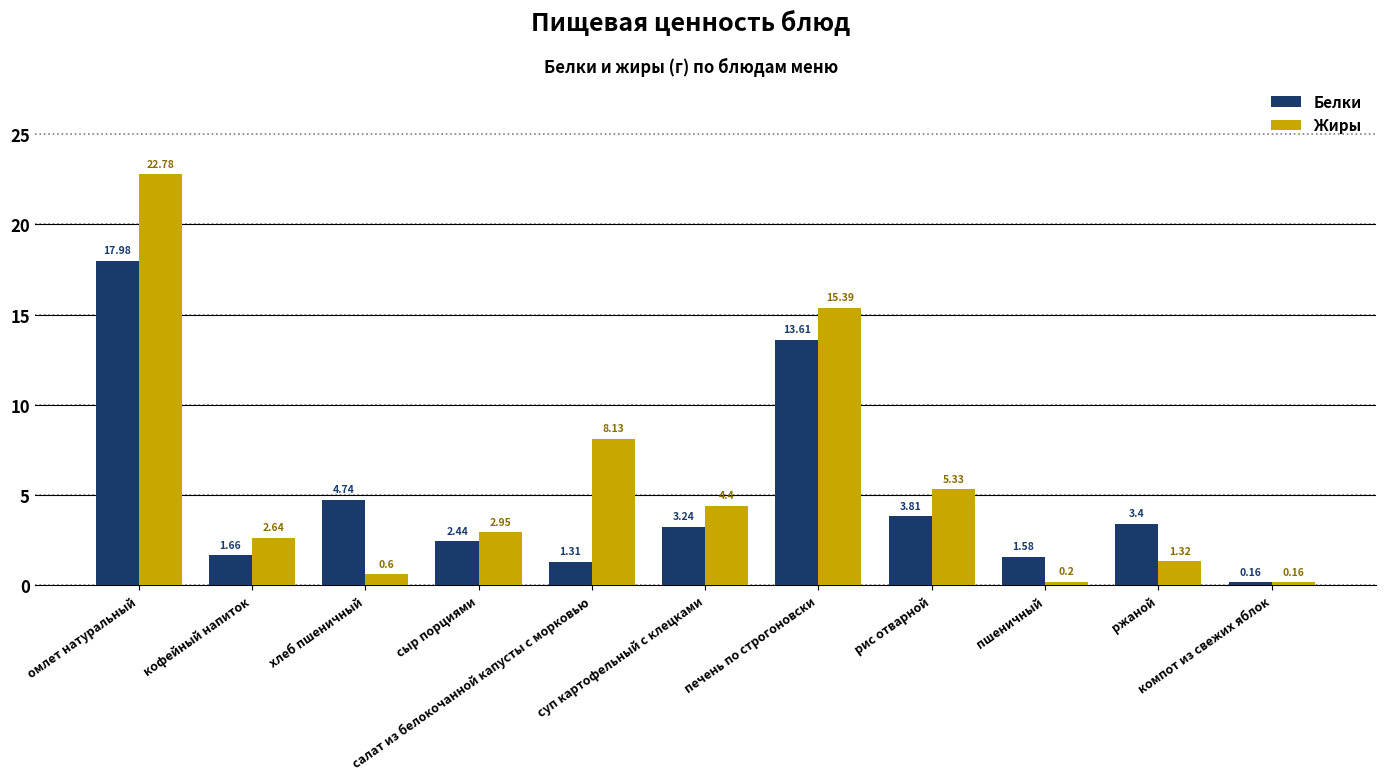

Which series has the largest range (max minus min)?

Жиры